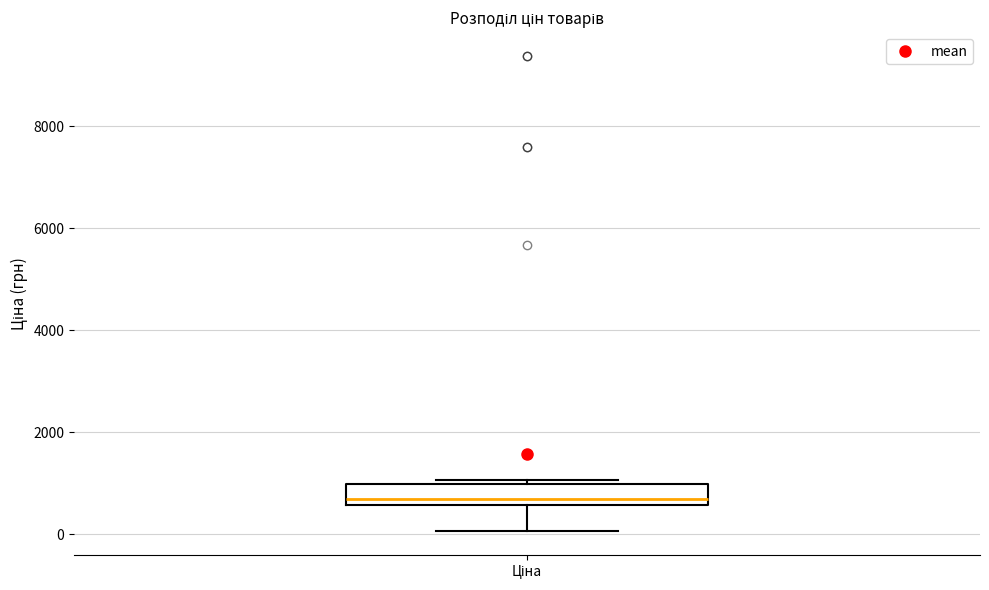

Transcribe this box plot: give where the median line is, the range the box spans, and where the two whiskers end, as read against the y-axis. The values are not printed on the chart, so give them approximately, as read against the axis.

median 600 (just above the box's lower edge), box 600 to 1000, whiskers 0 to 1000 (just above the box's upper edge)